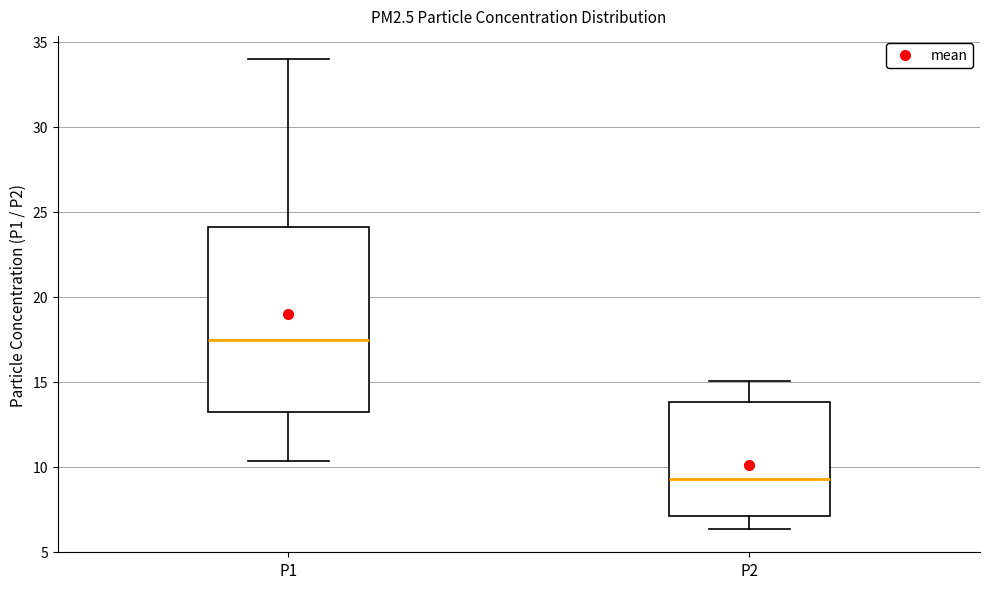

Which box has the highest median line?

P1